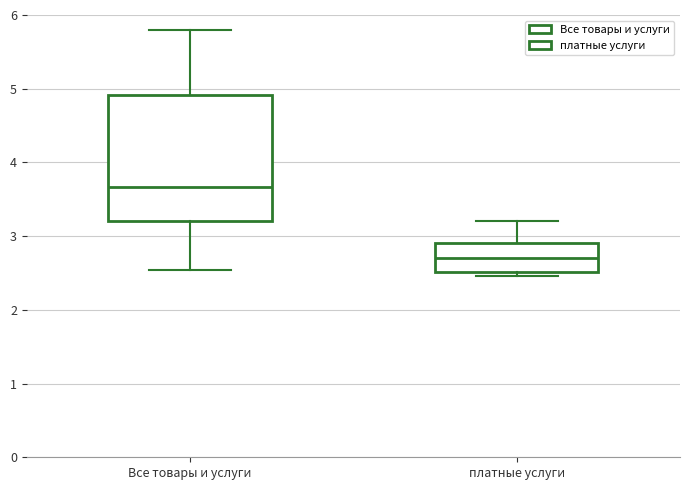

Reading left to right, transcribe this box plot: for each box, give where its median line is, the range the box spans, and where its two whiskers end, as read against the y-axis. The values are not printed on the chart, so give them approximately, as read against the axis.

Все товары и услуги: median 3.7, box 3.2 to 4.9, whiskers 2.5 to 5.8
платные услуги: median 2.7, box 2.5 to 2.9, whiskers 2.5 (just below the box's lower edge) to 3.2